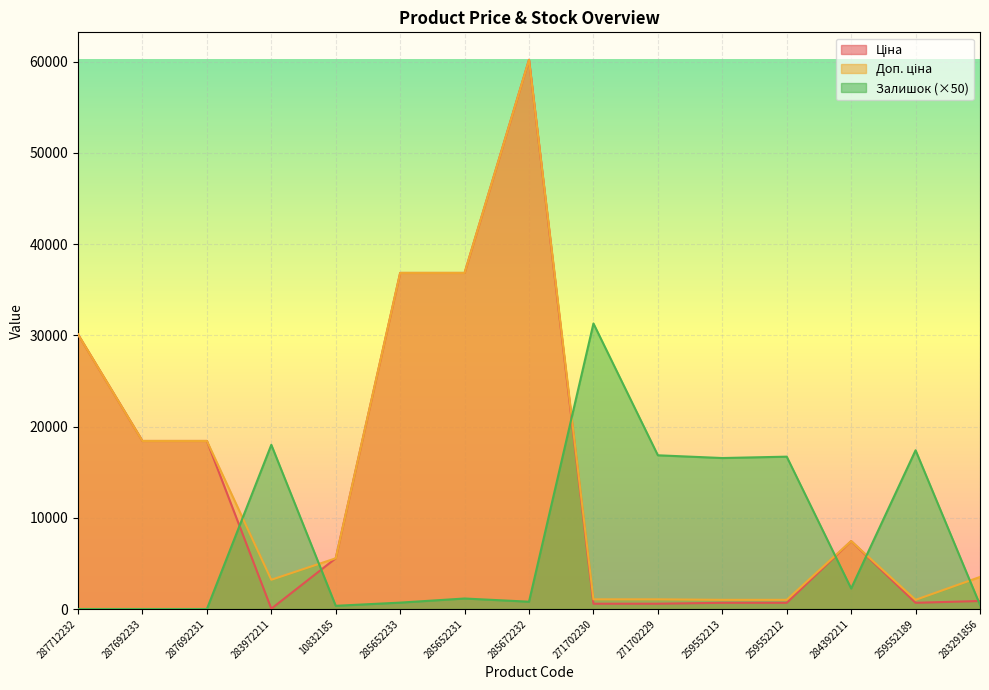

The Доп. ціна series shows 1347.7 at 283972211. True or false?

False